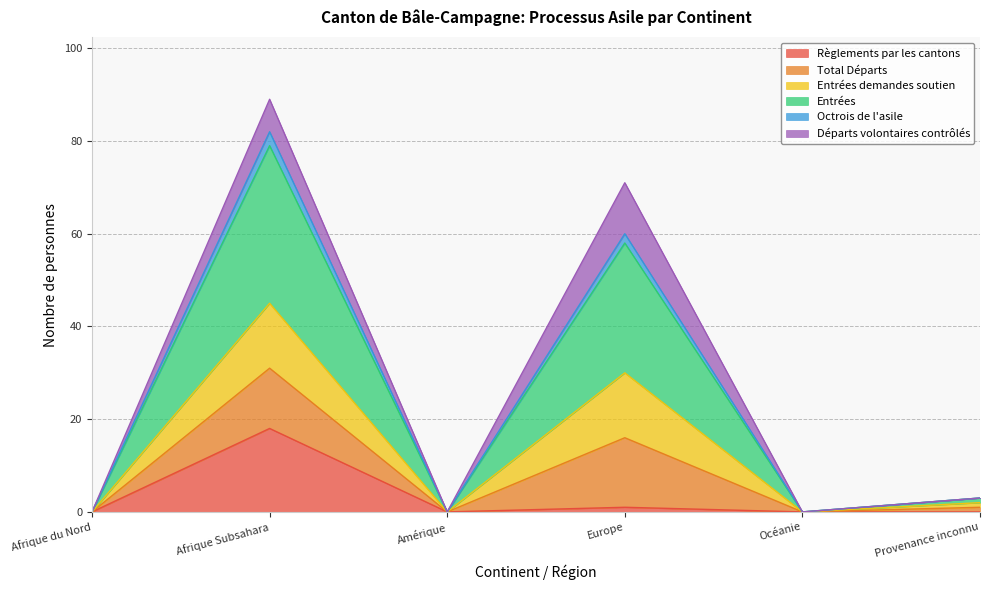

At which label does Règlements par les cantons reach its peak?

Afrique Subsahara